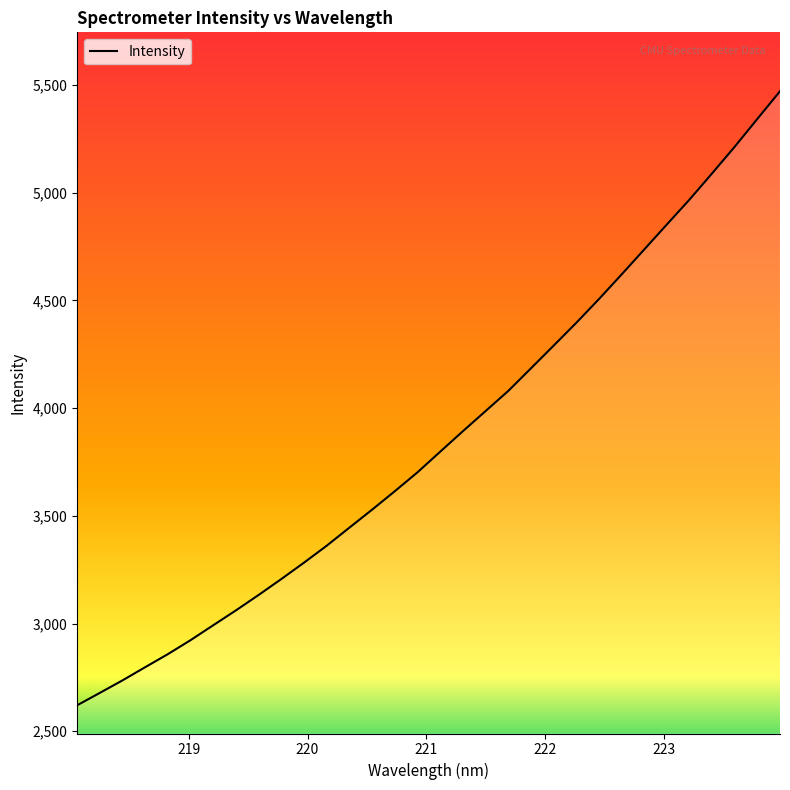

What is the maximum value shown in the chart?

5471.4